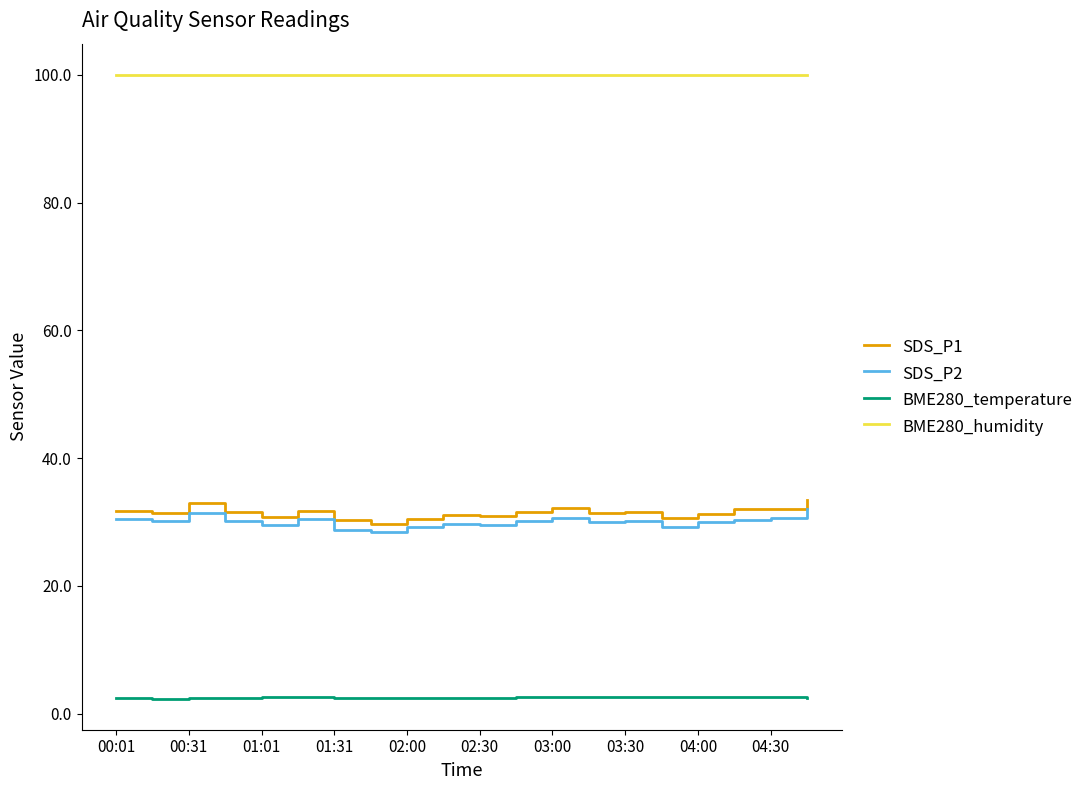

What is the difference between the maximum and minimum values in the SDS_P2 series?

3.5